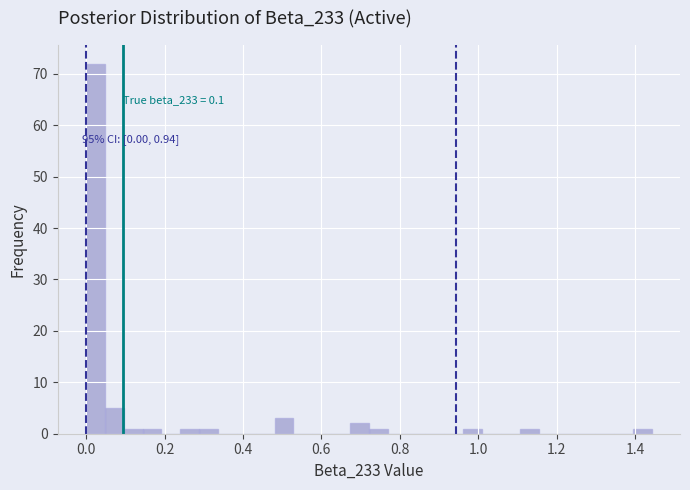

Around what value on the x-axis is the tallest bar? Give the approximate position of its centre, as read against the axis.

0.02